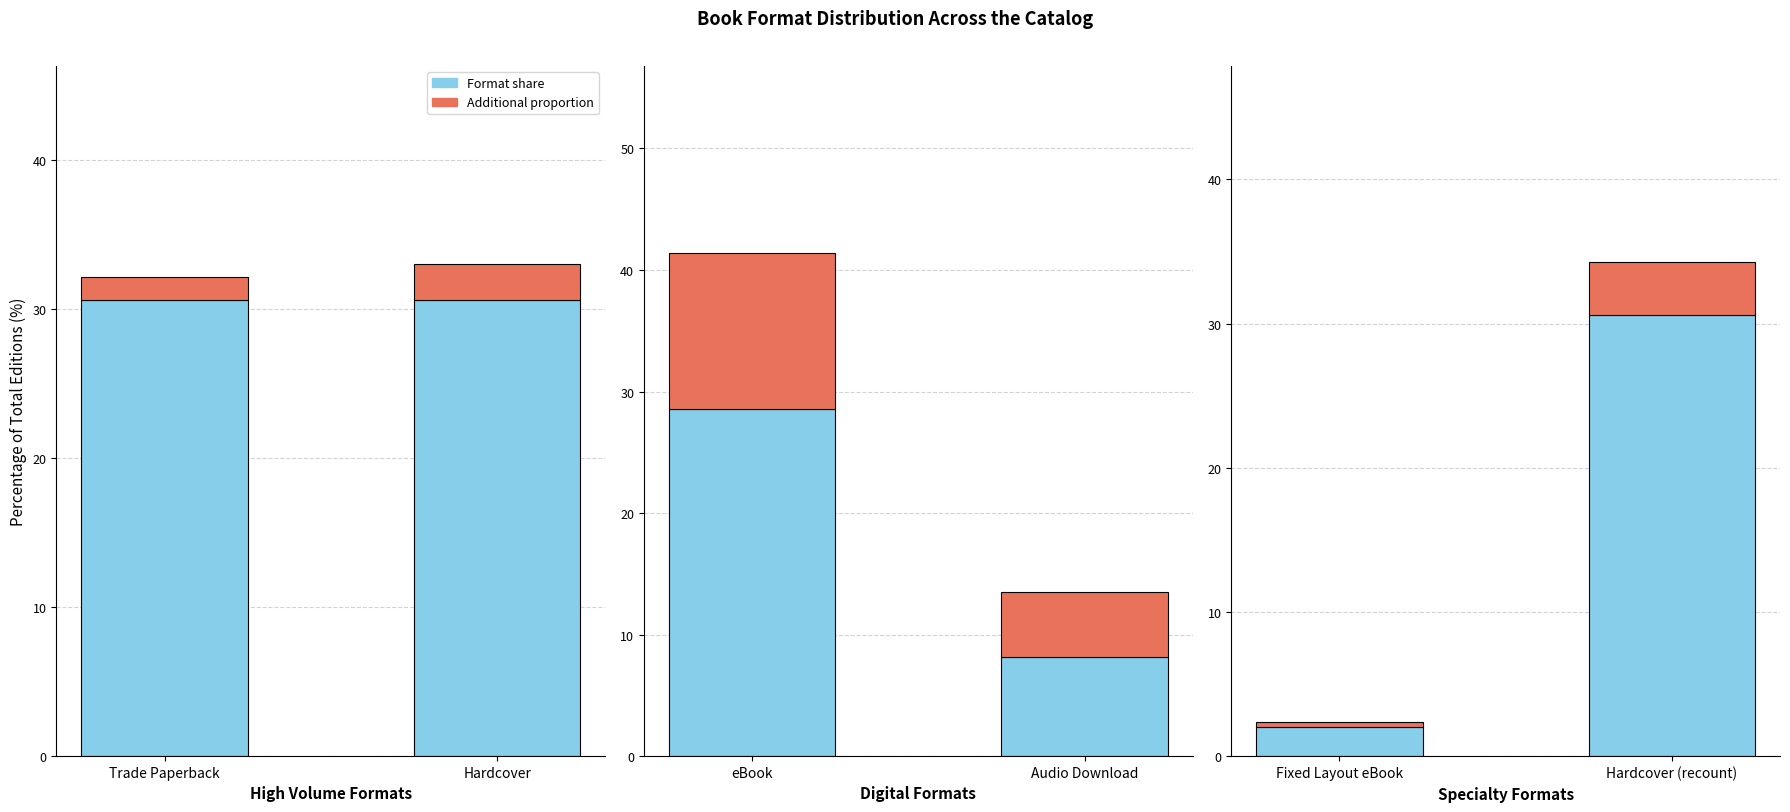

What are all the series names shown in the legend?

Format share (bottom), Additional proportion